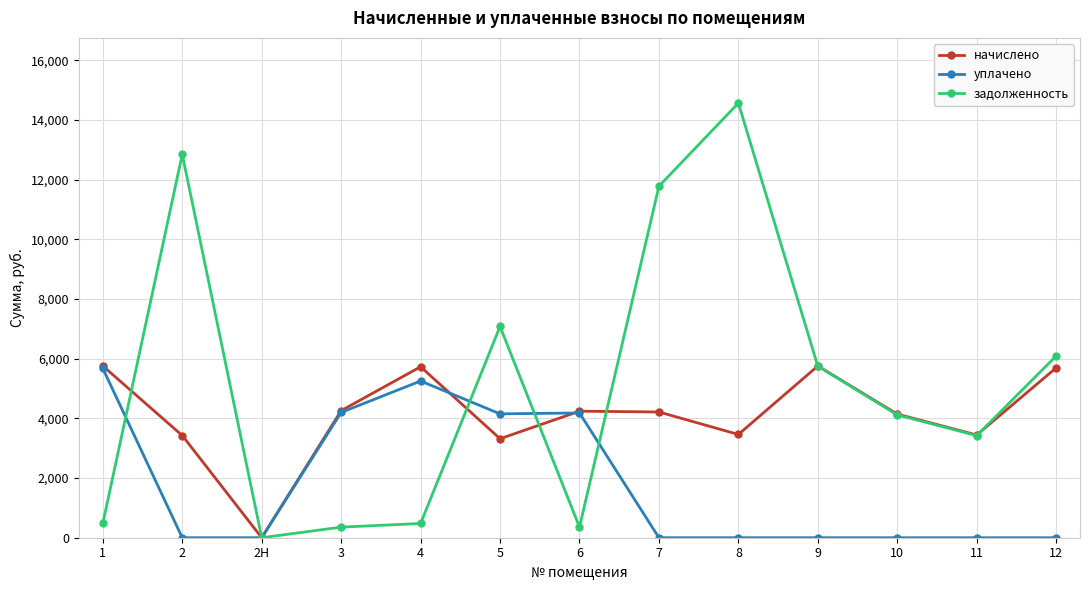

At 8, list the series in order from largest to smallest.

задолженность, начислено, уплачено